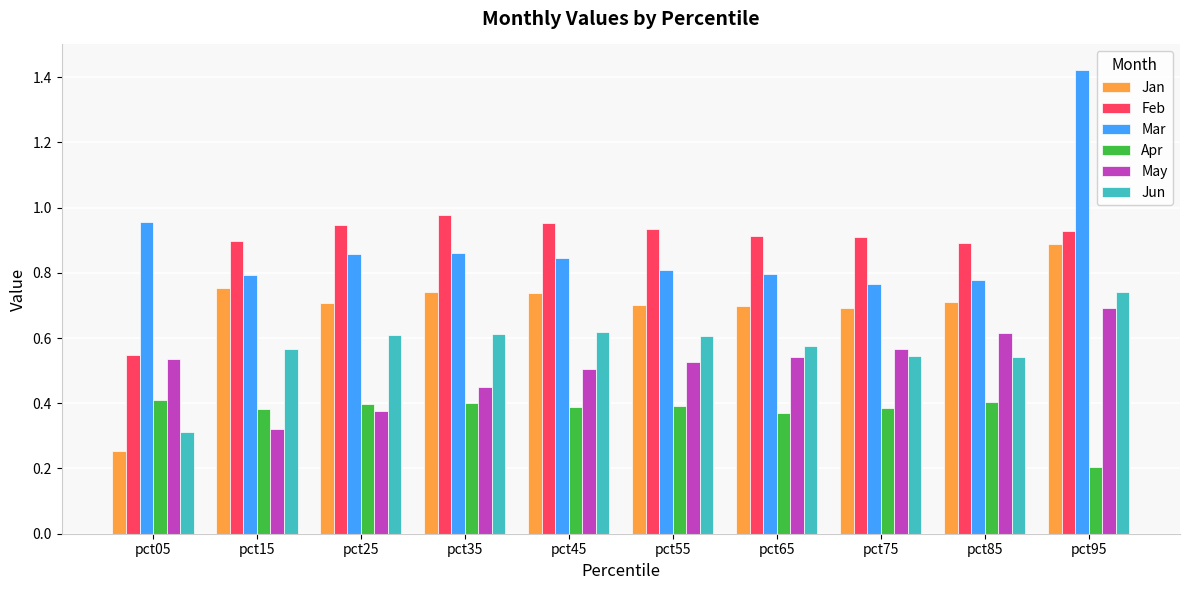

Is it true that Jun equals 0.3 at pct05?

True